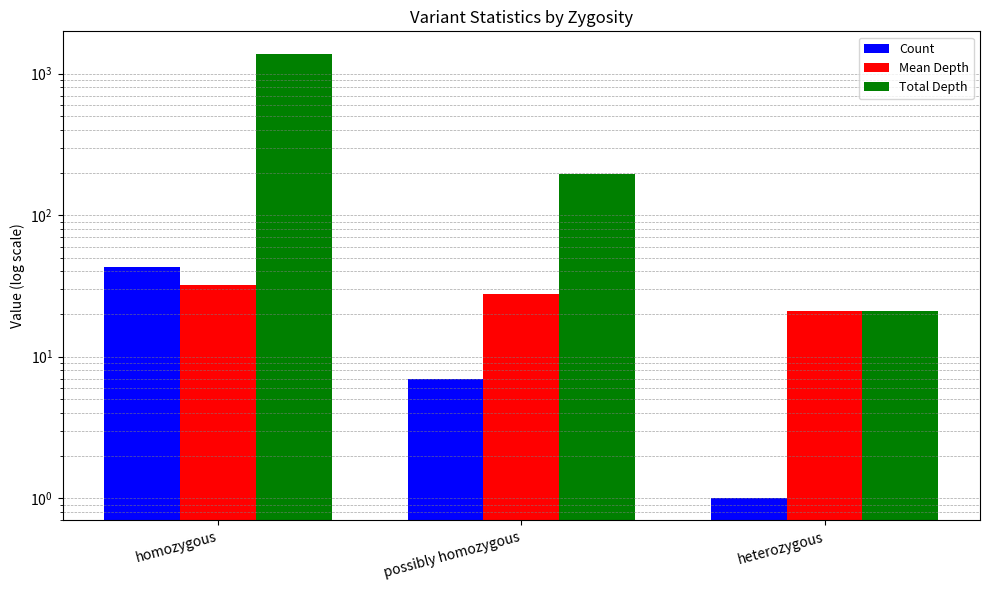

Reading right to left, what are all the values shown in this chart?

Count: 1.0	7.0	43.0
Mean Depth: 21.0	27.9	32.2
Total Depth: 21.0	195.0	1386.0